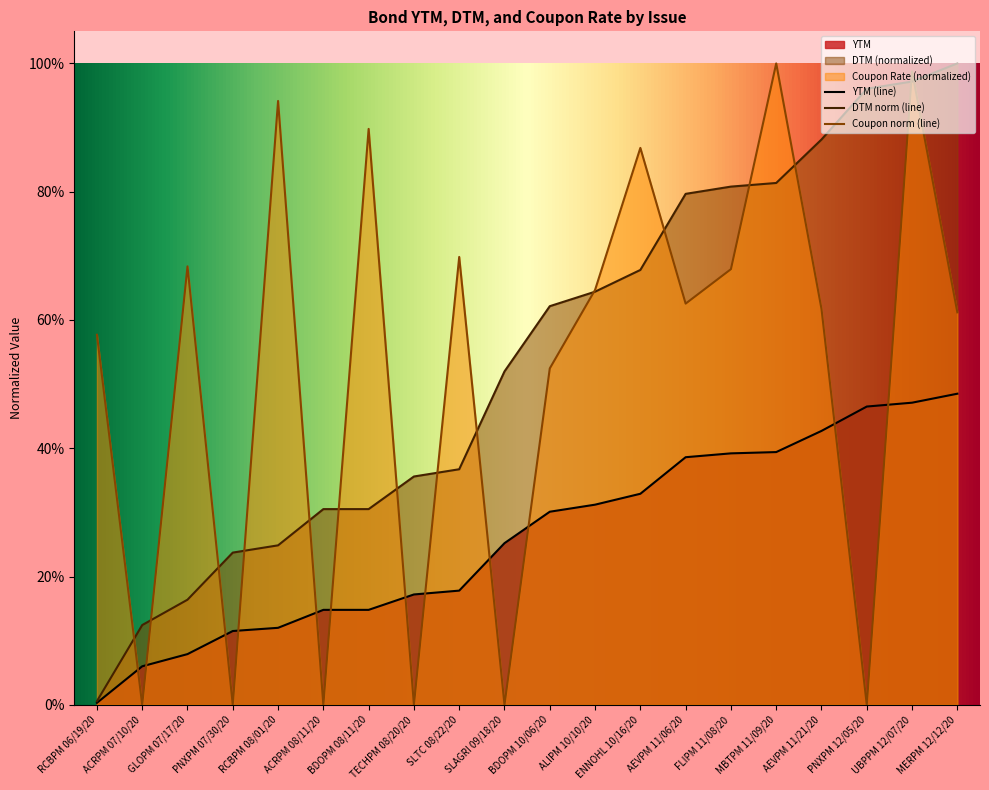

Does the chart display data point markers on the line(s)?

No